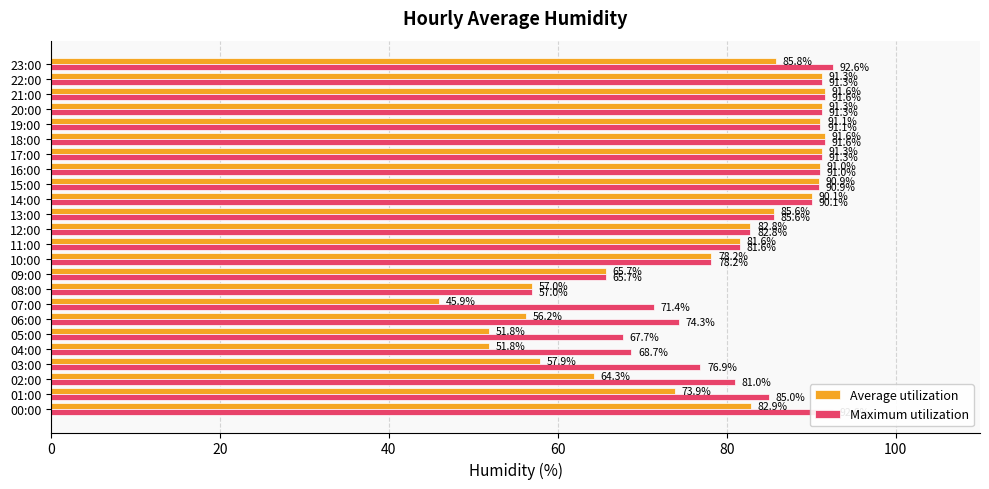

Is the value of Maximum utilization at 03:00 greater than the value of Average utilization at 15:00?

No